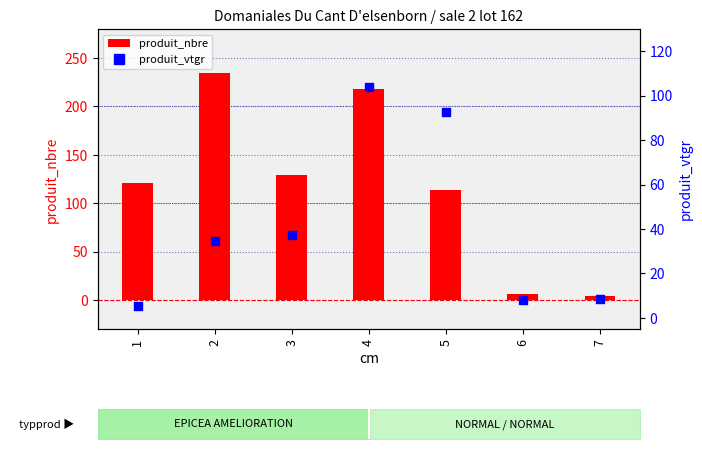

At how many categories does at least one series exceed 63?

5